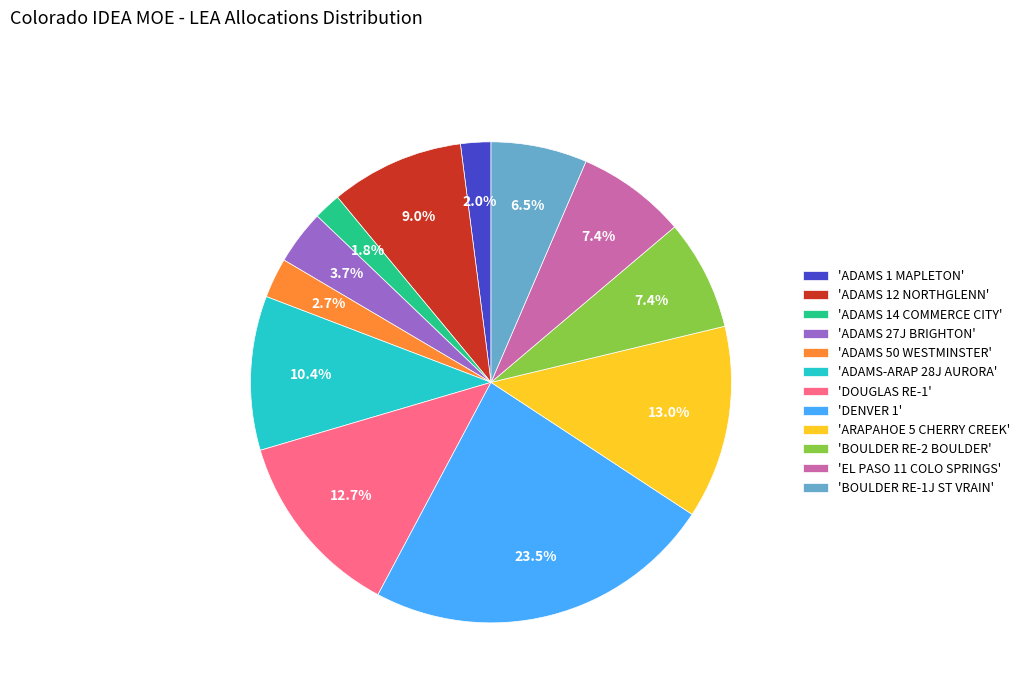

What is the largest slice in the pie chart?

'DENVER 1'